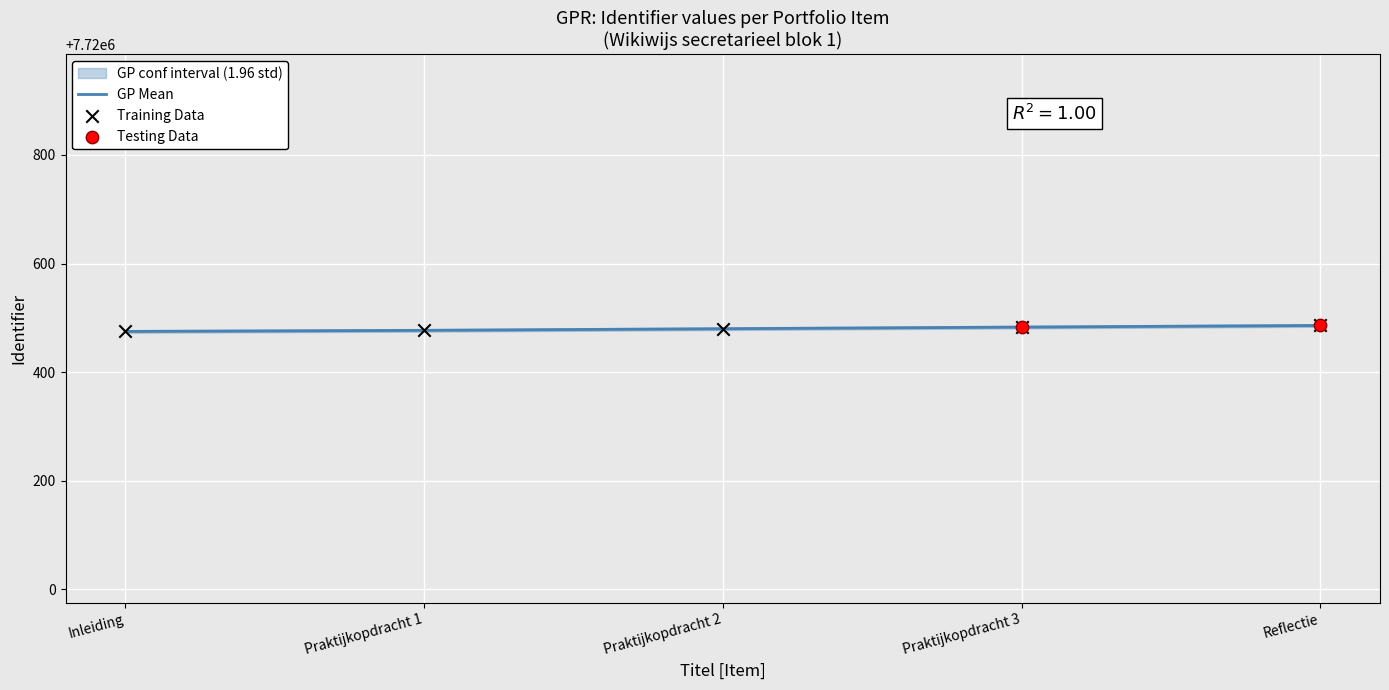

What is the ratio of the value at Praktijkopdracht 2 to the value at Reflectie?

1.0